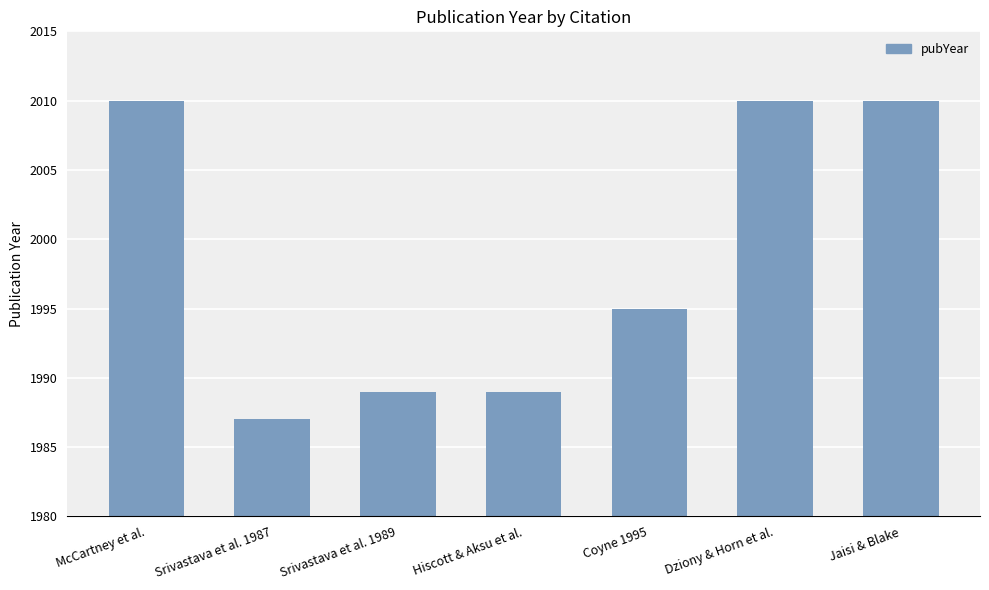

What position from the left is Jaisi & Blake?

7